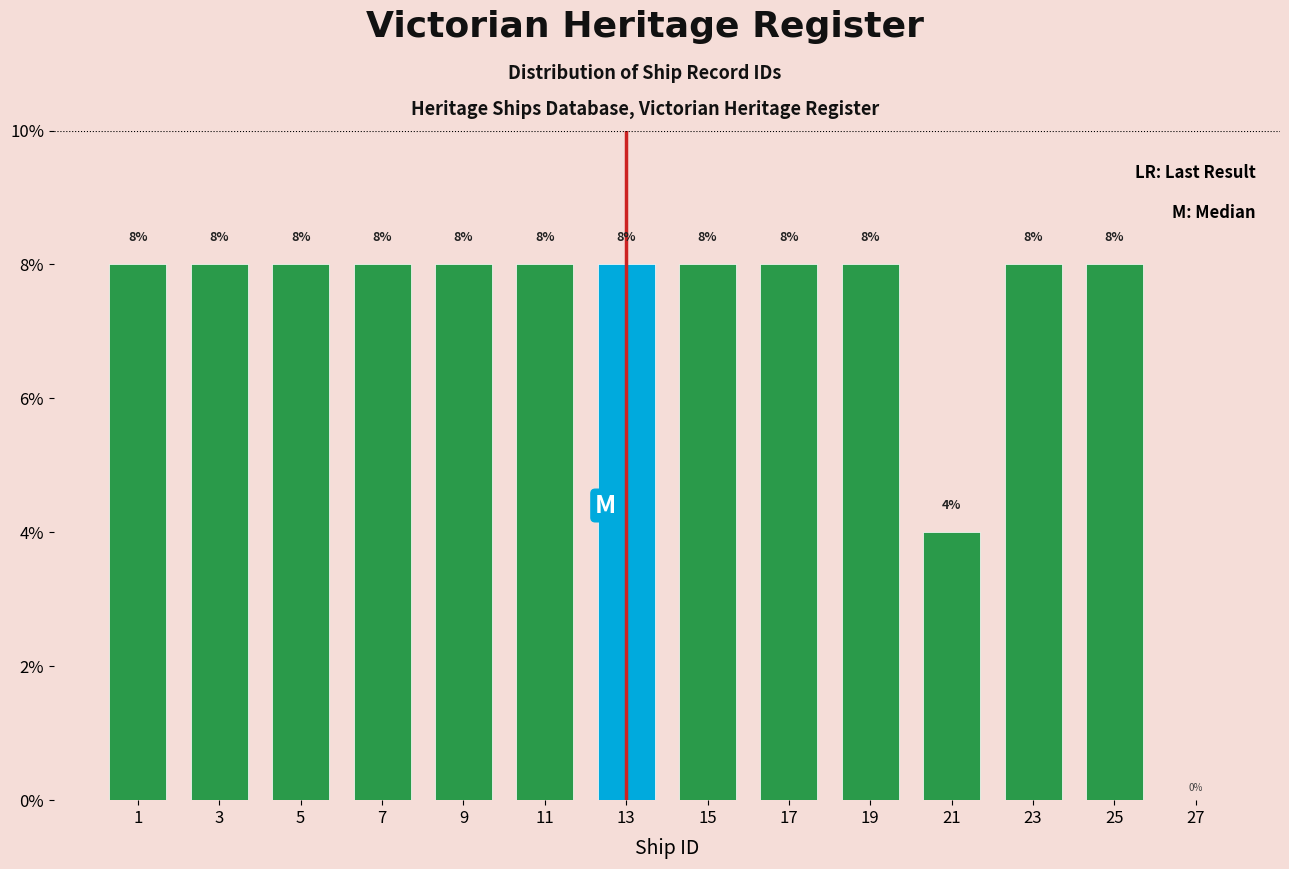

Reading left to right, transcribe all the data shown in this chart.

1=8	3=8	5=8	7=8	9=8	11=8	13=8	15=8	17=8	19=8	21=4	23=8	25=8	27=0